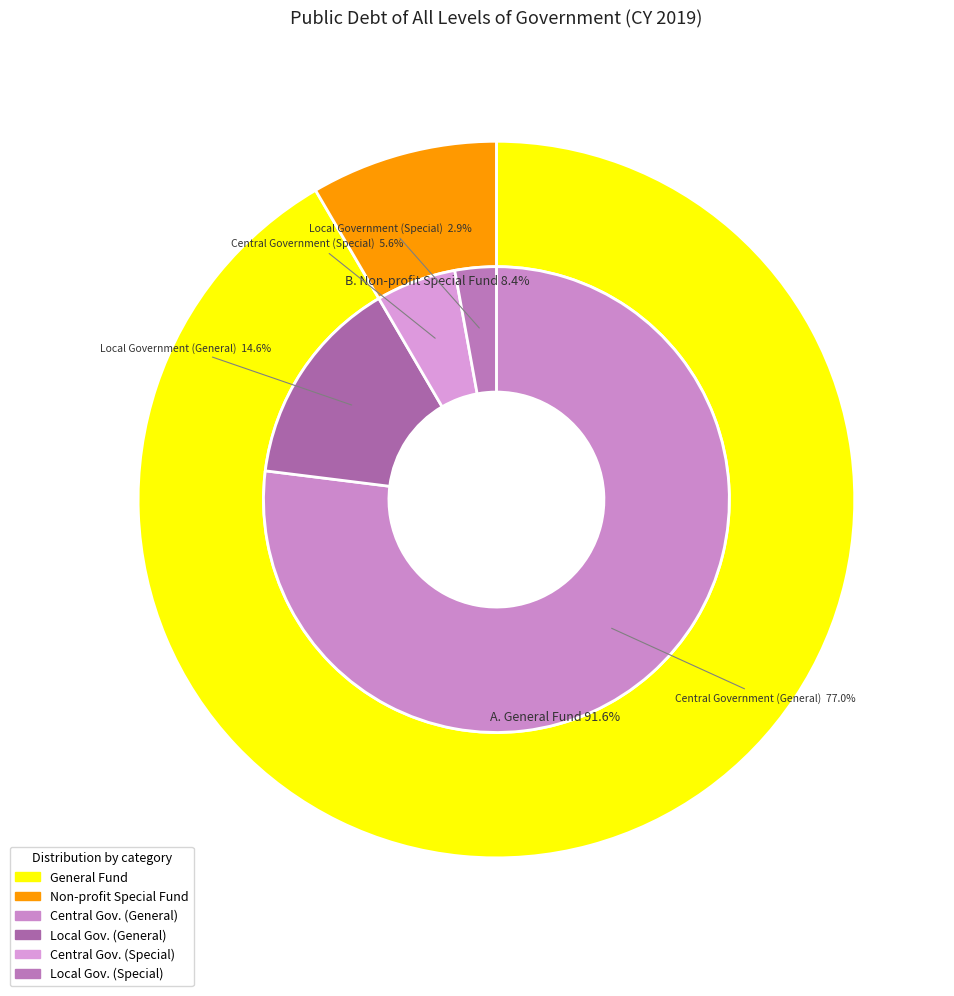

To the nearest percent, what portion does A. General Fund represent?

92%